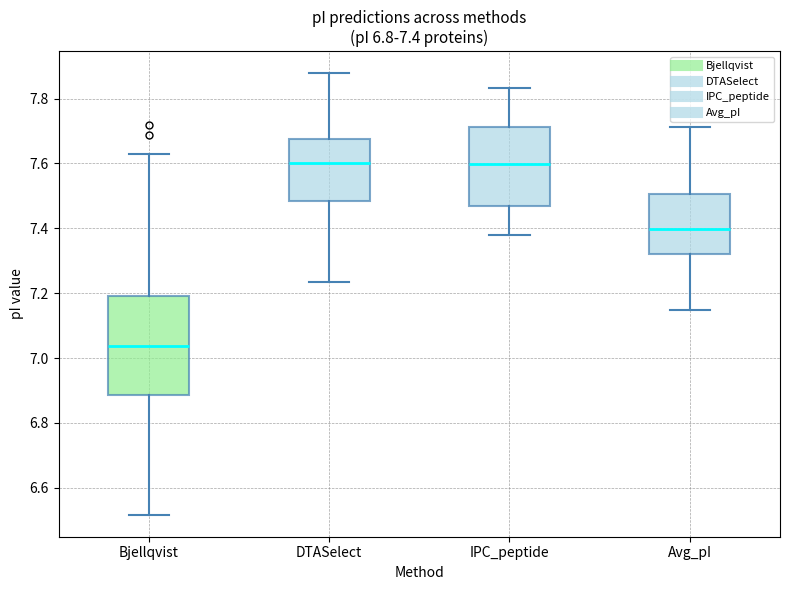

Comparing the boxes themselves (not the whiskers), which one is the tallest?

Bjellqvist